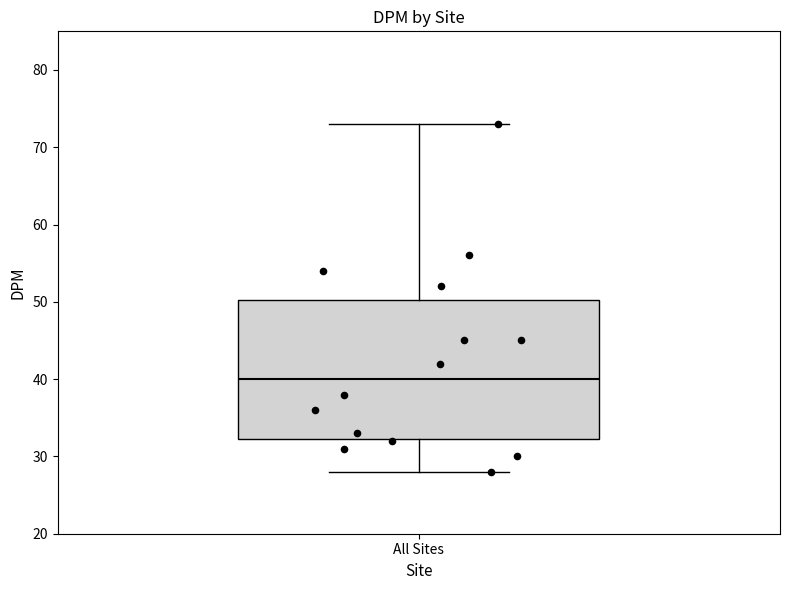

Transcribe this box plot: give where the median line is, the range the box spans, and where the two whiskers end, as read against the y-axis. The values are not printed on the chart, so give them approximately, as read against the axis.

median 40, box 32 to 50, whiskers 28 to 73